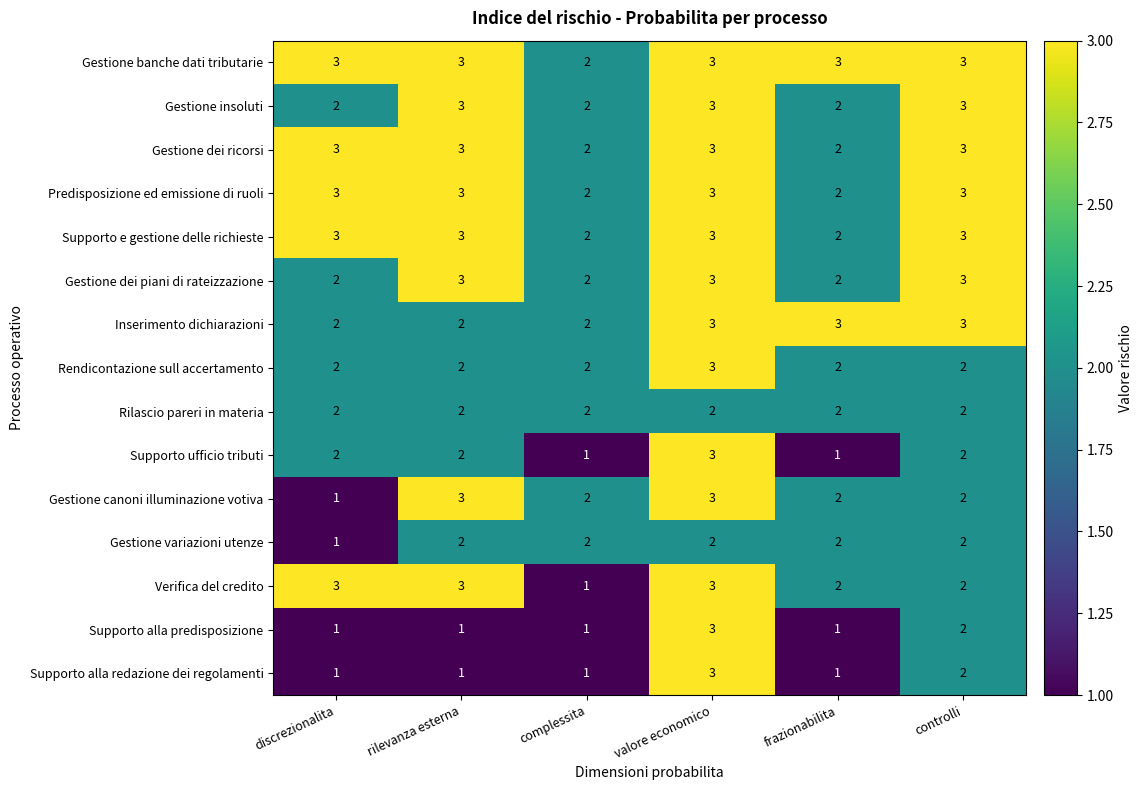

What is the highest value of the Supporto alla redazione dei regolamenti series?

3